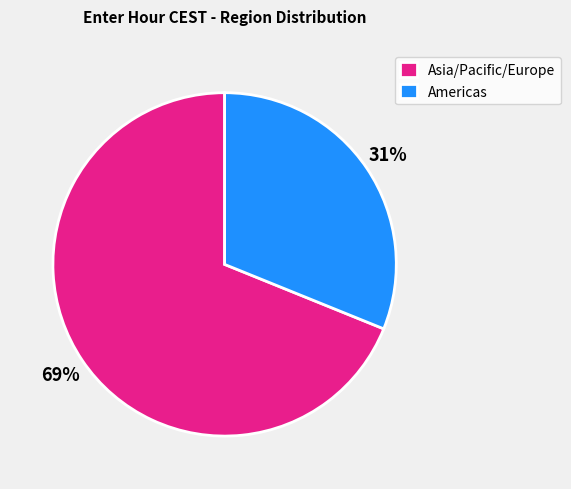

Is there a majority slice in this chart?

Yes